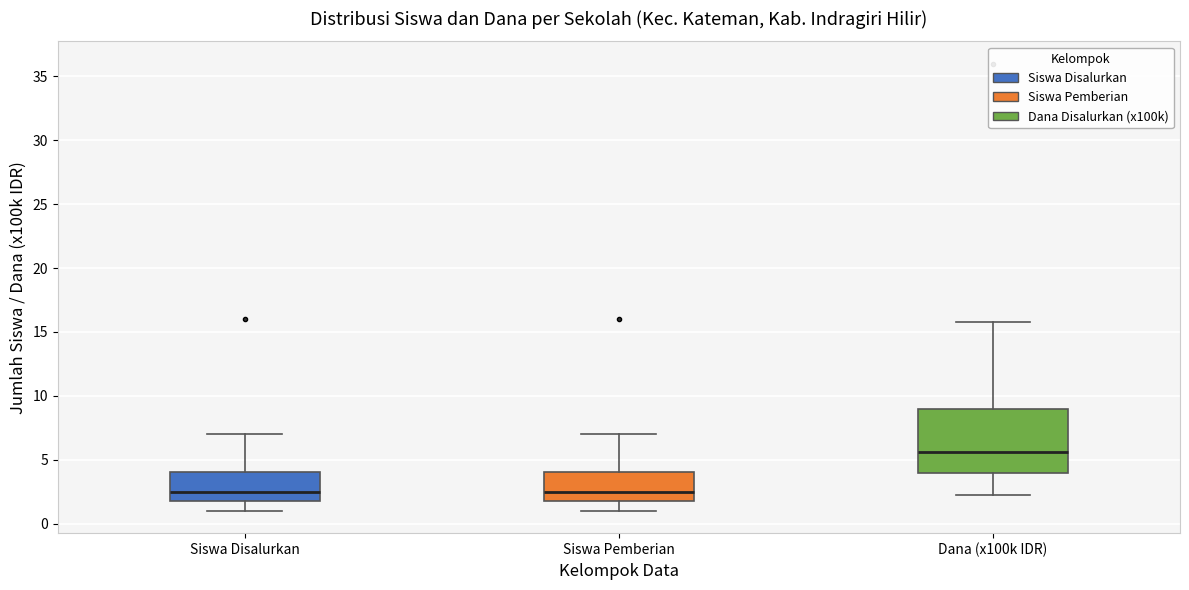

Where does the upper whisker of the box for Siswa Pemberian end on the y-axis? The values are not printed on the chart, so give them approximately, as read against the axis.

7.0